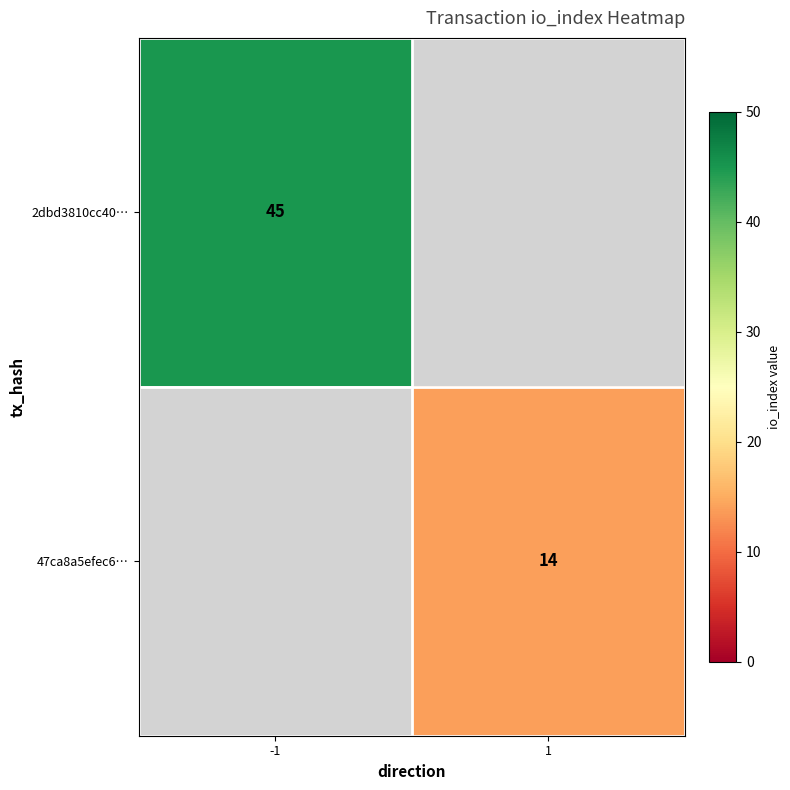

At how many categories does at least one series exceed 20?

1